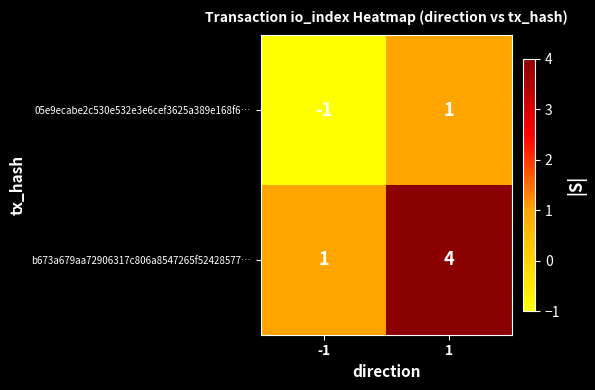

How many series are shown in this chart?

2